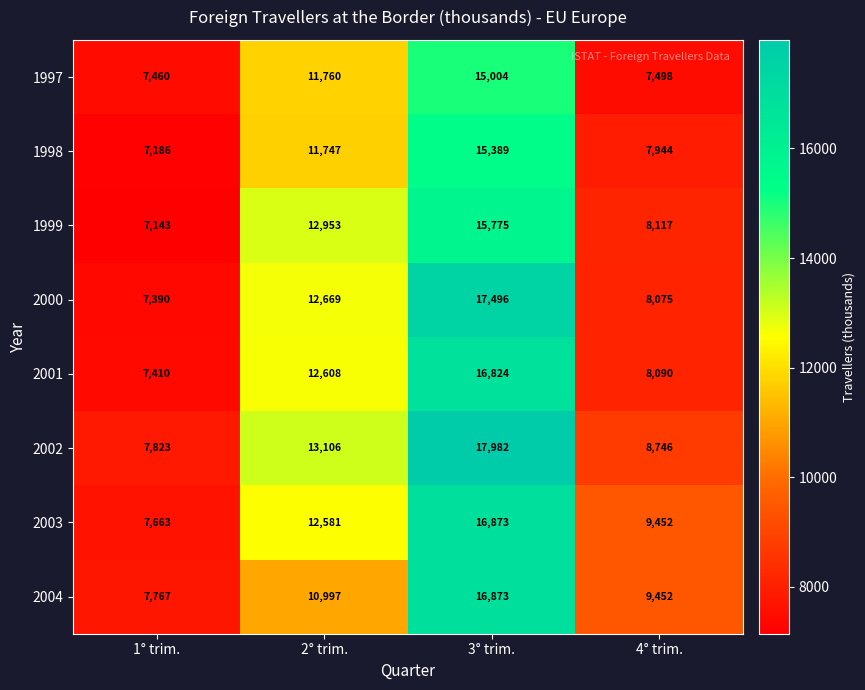

What is the total value across all series at 1° trim.?

59842